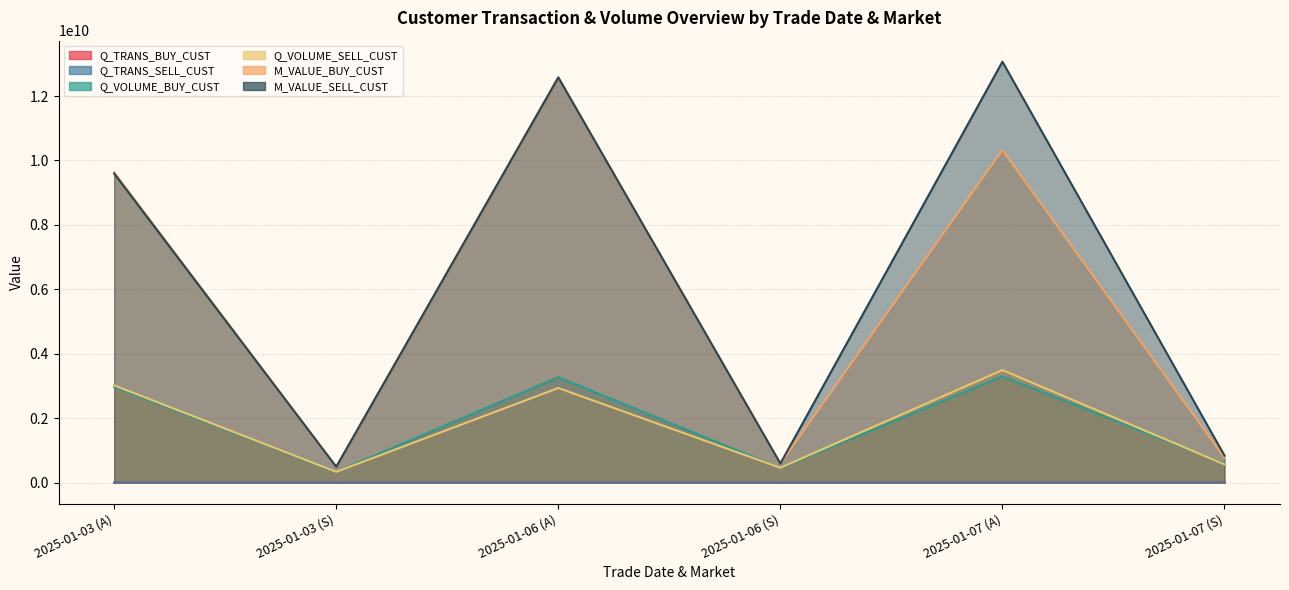

The M_VALUE_SELL_CUST series shows 21213398475.5 at 2025-01-06 (A). True or false?

False